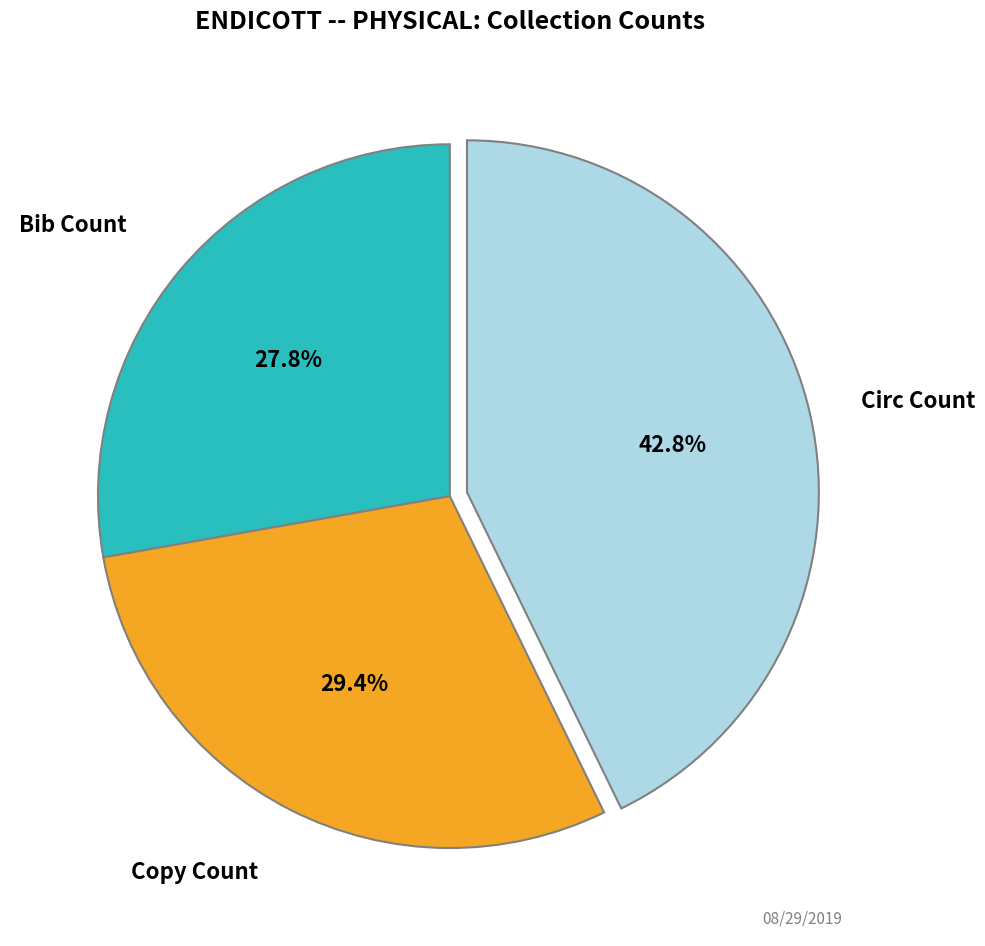

What percentage is NOT represented by Bib Count?

72.2%